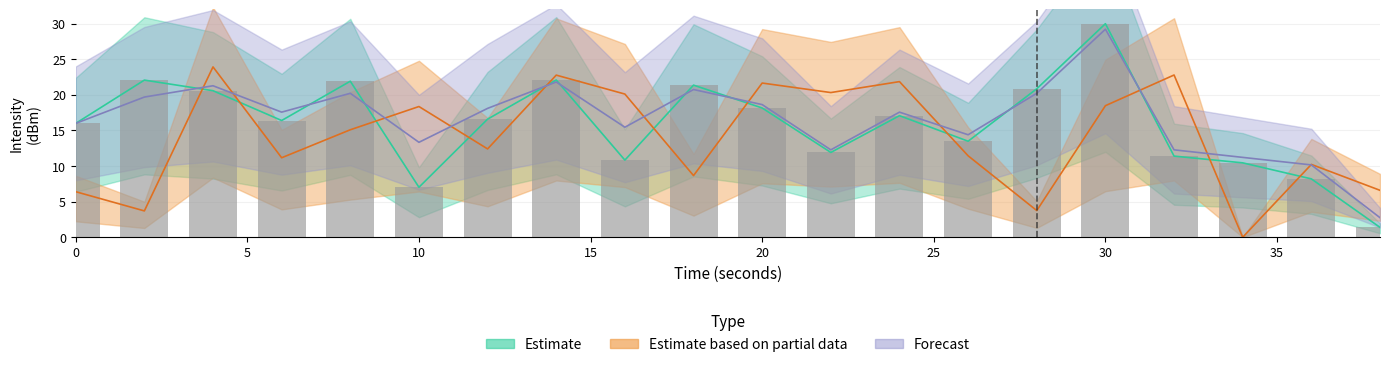

Between 2 and 30, which series saw the biggest shift?

Estimate based on partial data